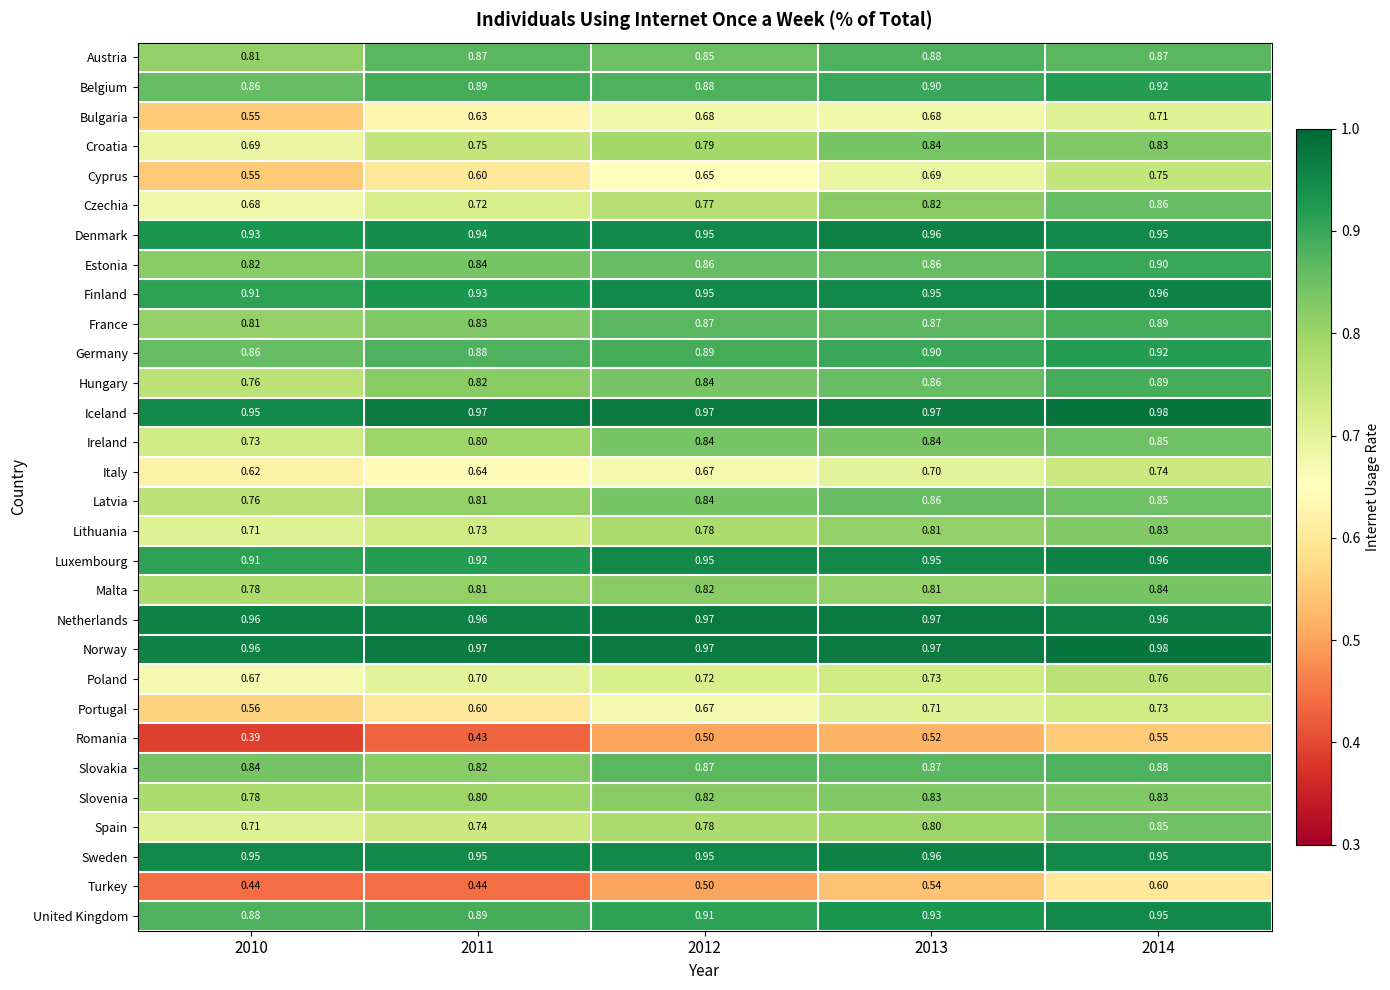

Which series has the largest total across all categories?

Norway